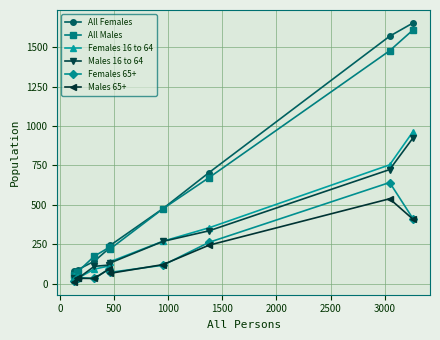

What is the maximum value shown in the chart?

1653